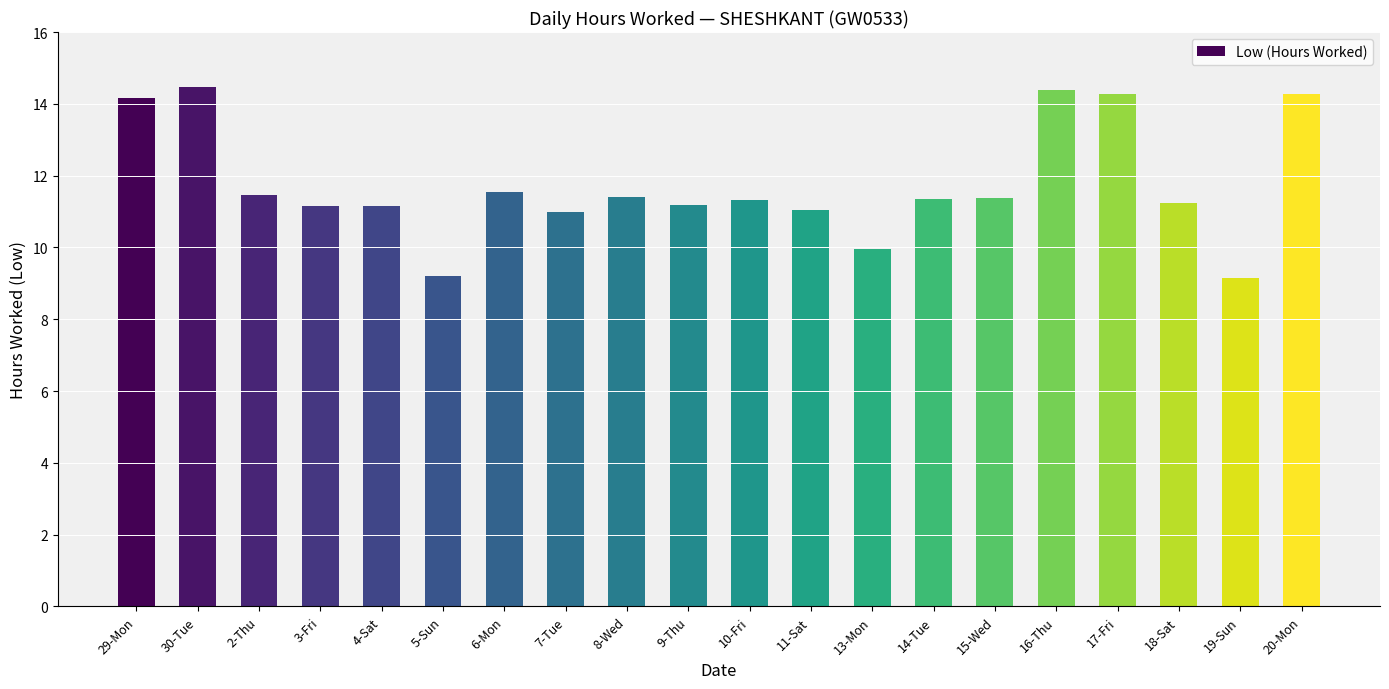

Approximately how many times larger is the value at 19-Sun compared to 6-Mon?

0.8